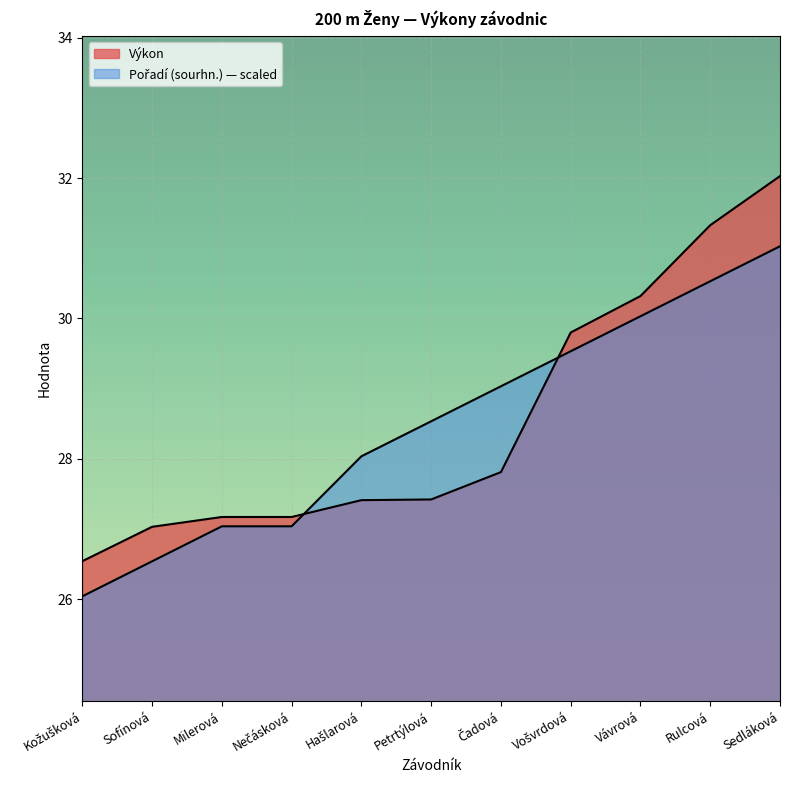

At how many categories does at least one series exceed 28?

7